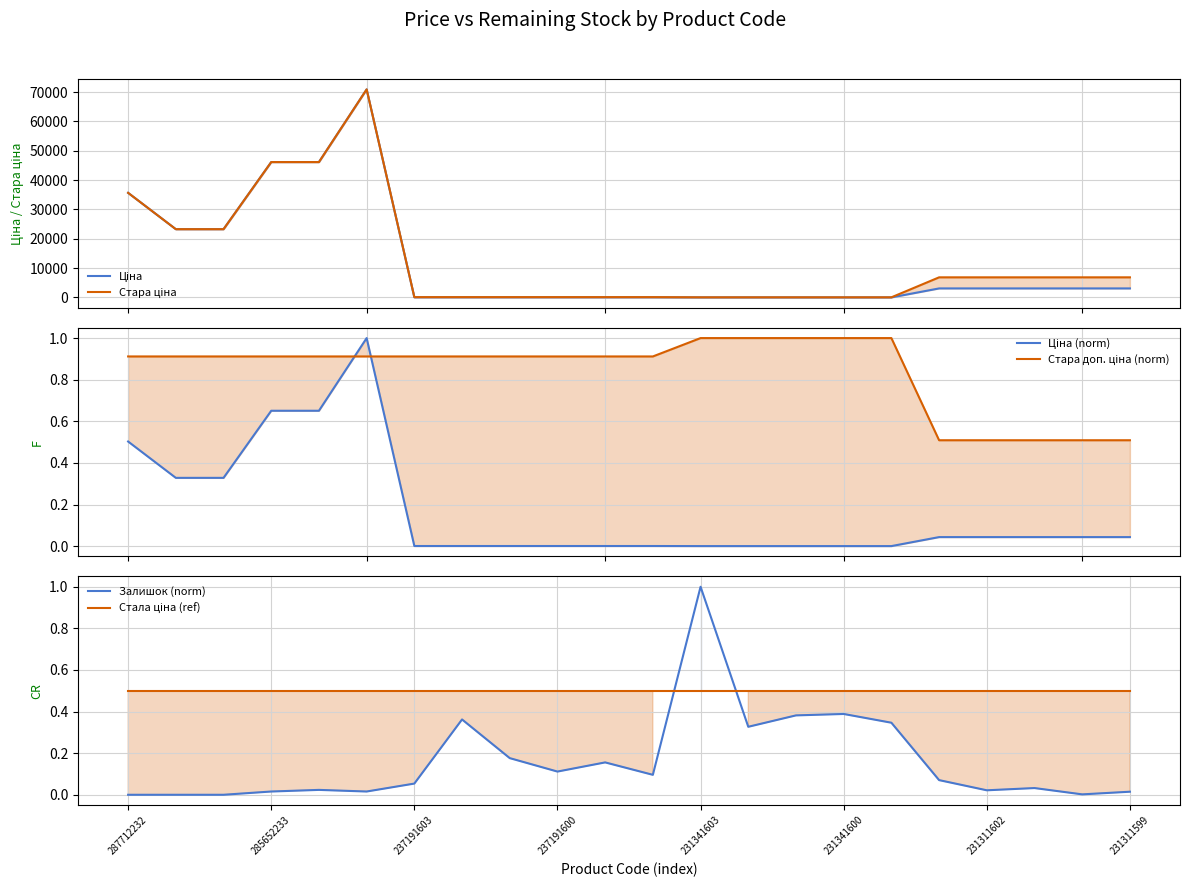

How many lines are shown in the chart?

6